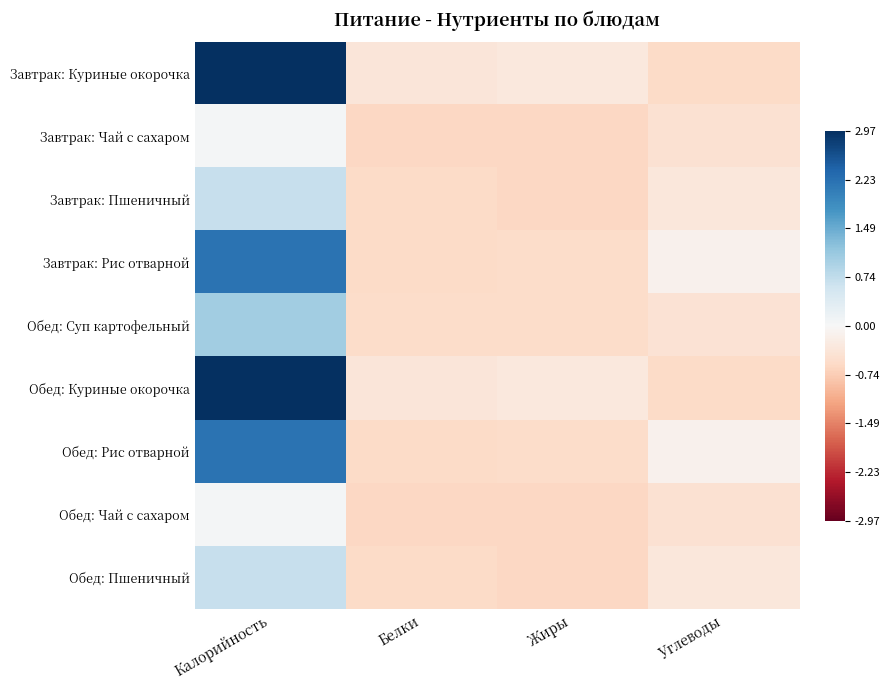

Reading left to right, list all the values displayed in this chart.

Завтрак: Куриные окорочка: Калорийность=3.0	Белки=-0.4	Жиры=-0.3	Углеводы=-0.6
Завтрак: Чай с сахаром: Калорийность=0.1	Белки=-0.6	Жиры=-0.6	Углеводы=-0.4
Завтрак: Пшеничный: Калорийность=0.7	Белки=-0.6	Жиры=-0.6	Углеводы=-0.3
Завтрак: Рис отварной: Калорийность=2.2	Белки=-0.6	Жиры=-0.5	Углеводы=-0.1
Обед: Суп картофельный: Калорийность=1.0	Белки=-0.5	Жиры=-0.6	Углеводы=-0.4
Обед: Куриные окорочка: Калорийность=3.0	Белки=-0.4	Жиры=-0.3	Углеводы=-0.6
Обед: Рис отварной: Калорийность=2.2	Белки=-0.6	Жиры=-0.5	Углеводы=-0.1
Обед: Чай с сахаром: Калорийность=0.1	Белки=-0.6	Жиры=-0.6	Углеводы=-0.4
Обед: Пшеничный: Калорийность=0.7	Белки=-0.6	Жиры=-0.6	Углеводы=-0.3